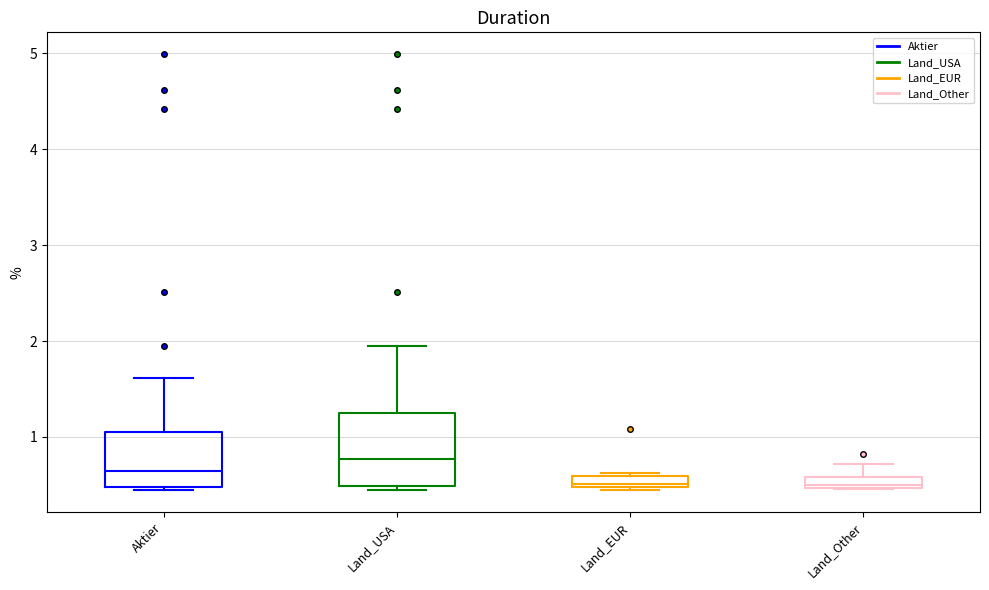

Comparing the boxes themselves (not the whiskers), which one is the tallest?

Land_USA